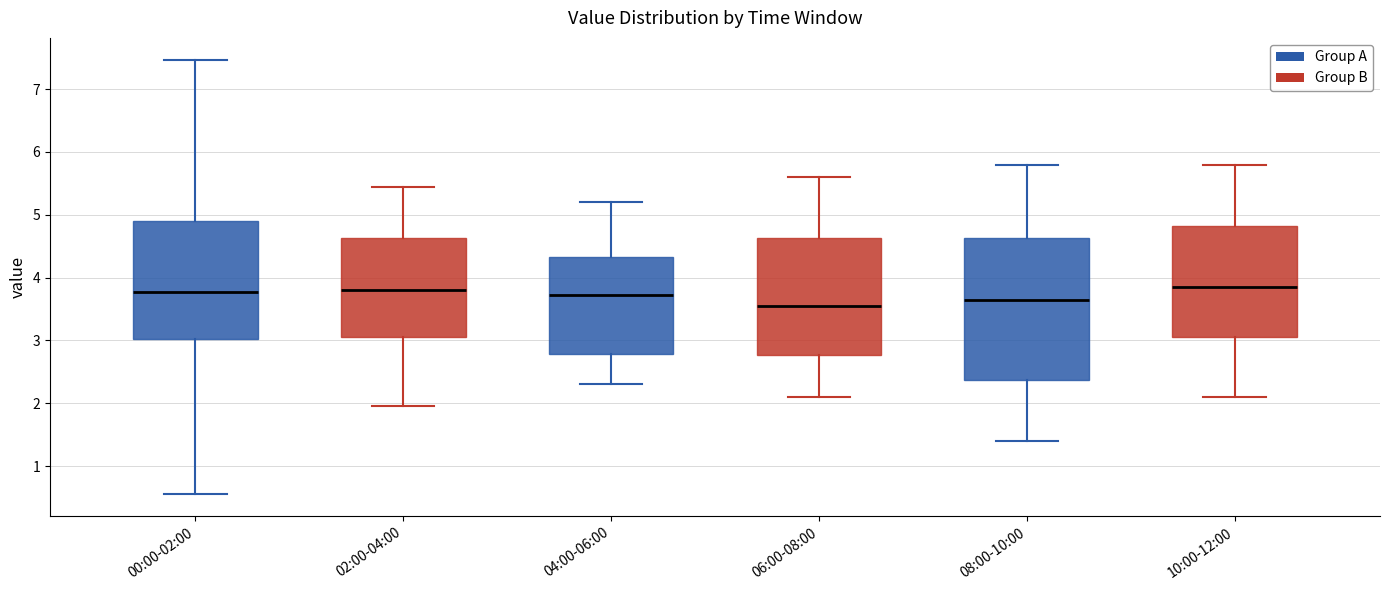

Comparing the boxes themselves (not the whiskers), which one is the tallest?

08:00-10:00